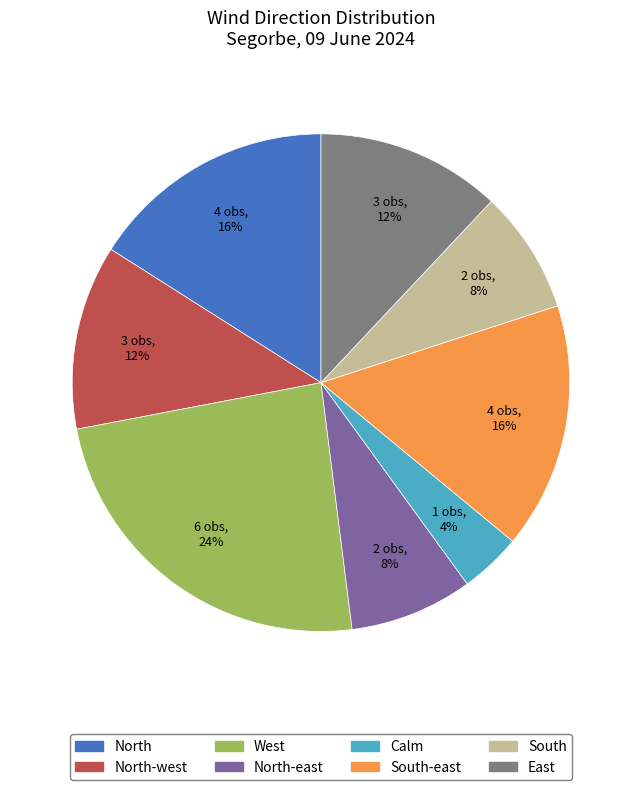

Combined, do North and South account for over 50%?

No